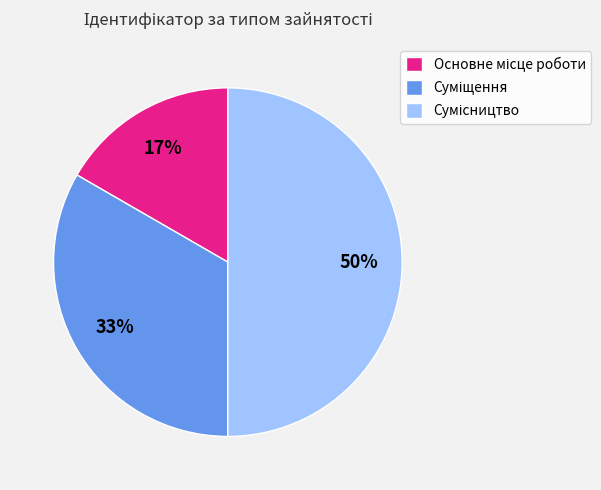

Count the number of slices in the pie.

3